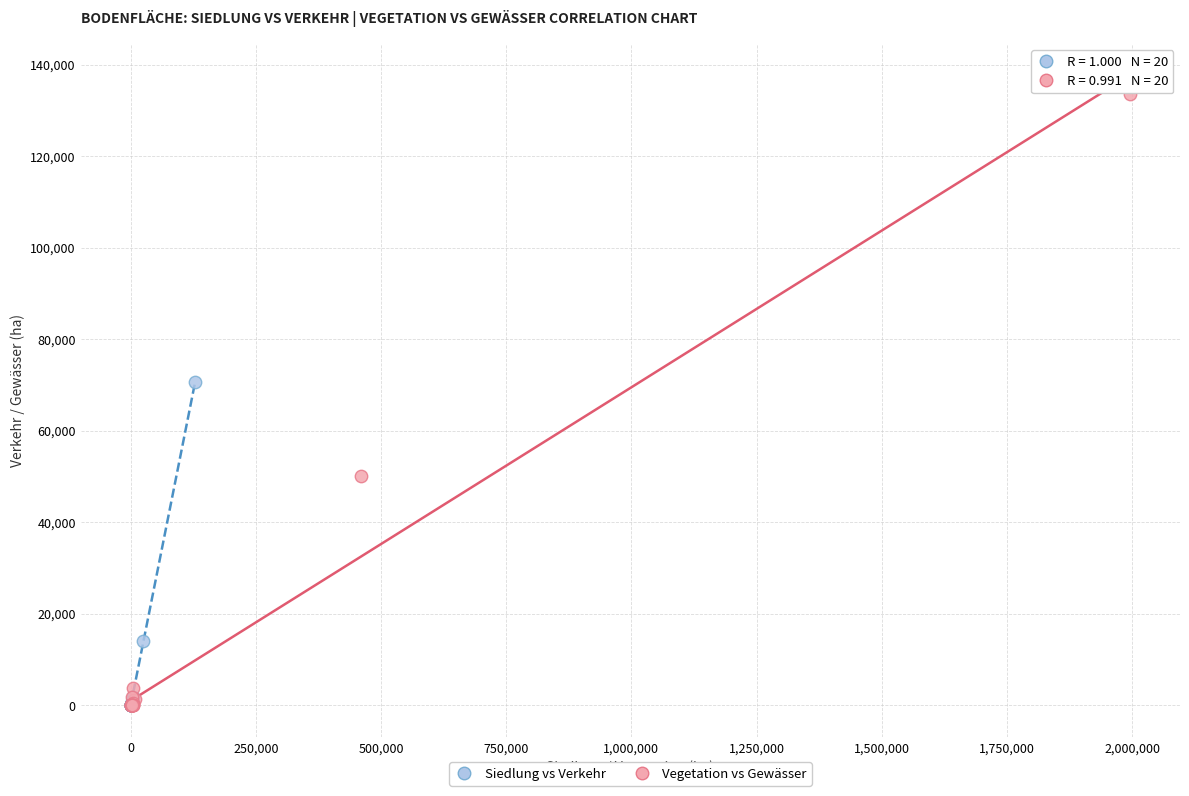

Which series has the largest Y range (max minus min)?

Vegetation vs Gewässer